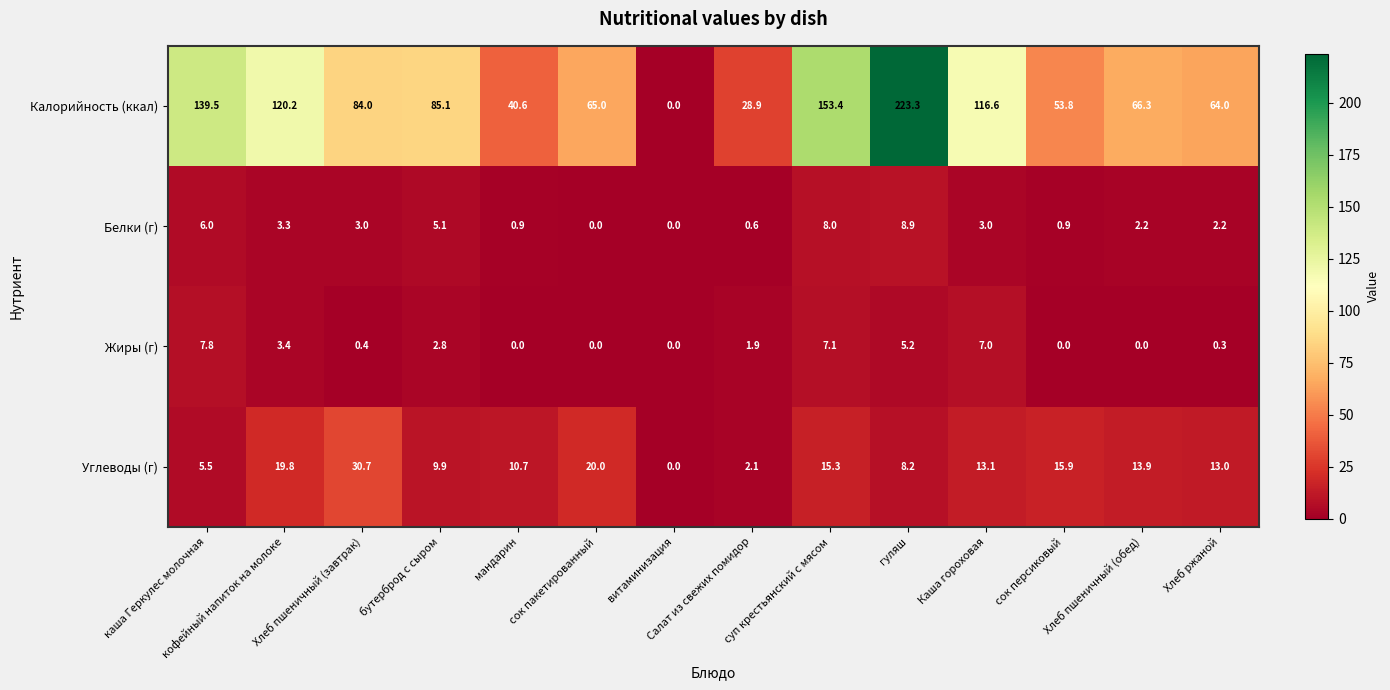

What is the maximum value shown in the chart?

223.3